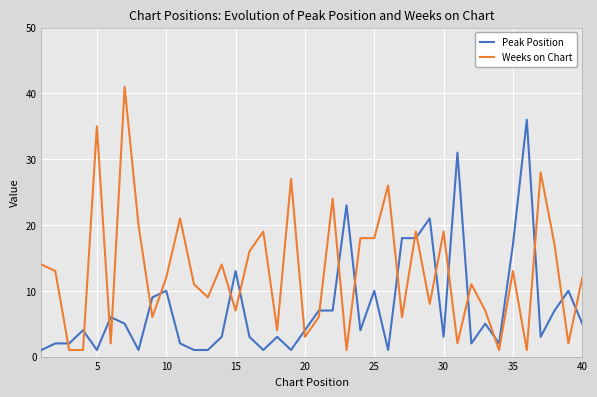

How many categories are shown in the chart?

40